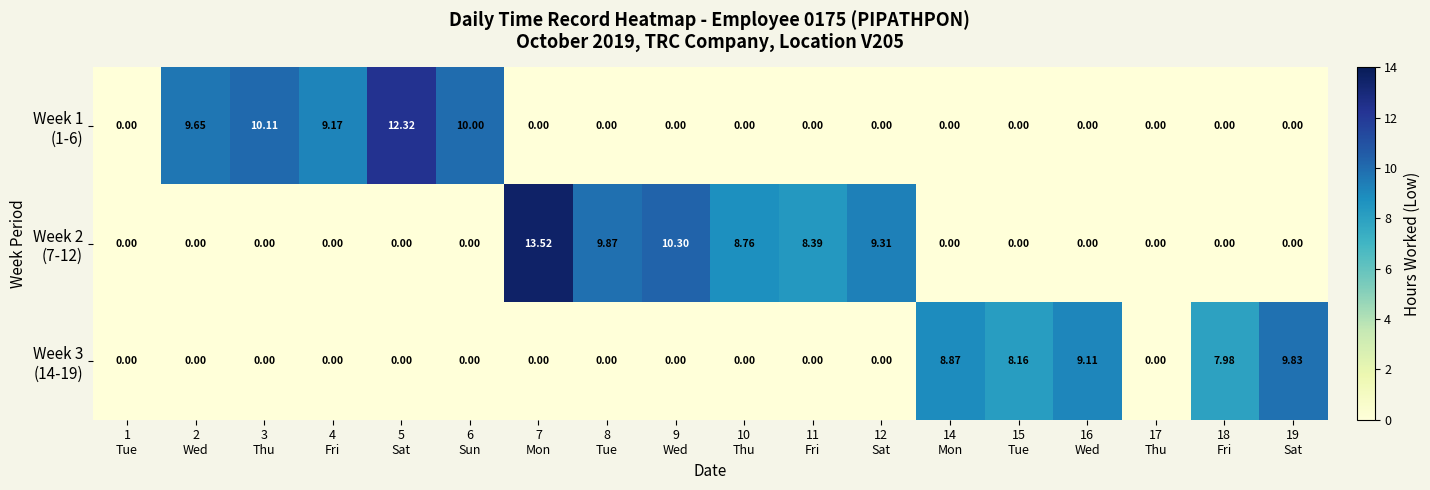

How many data points does each series have?

18